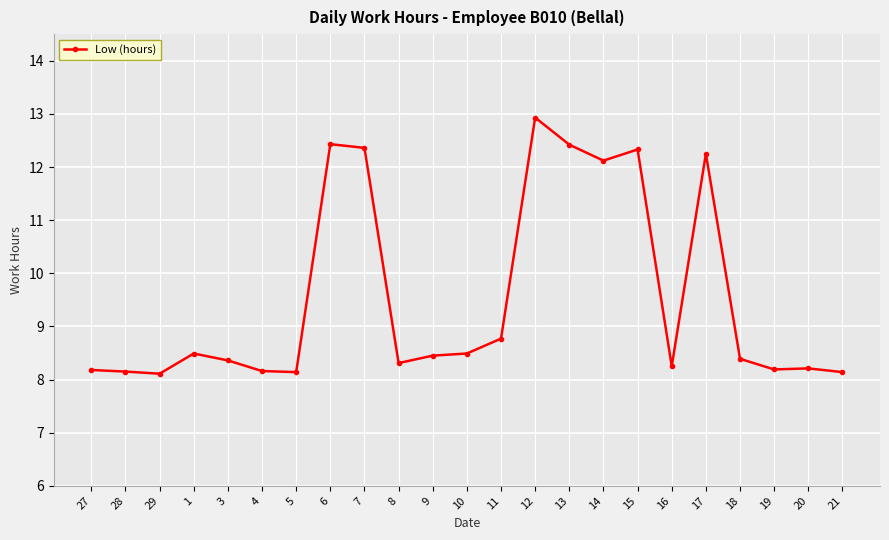

Is it true that the value at 1 is 8.5?

True